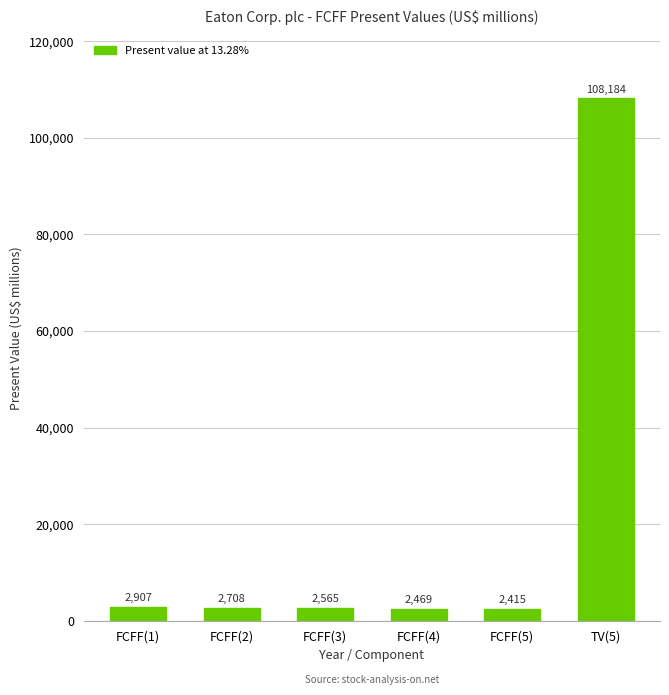

List the labels in order of value, smallest first.

FCFF(5), FCFF(4), FCFF(3), FCFF(2), FCFF(1), TV(5)